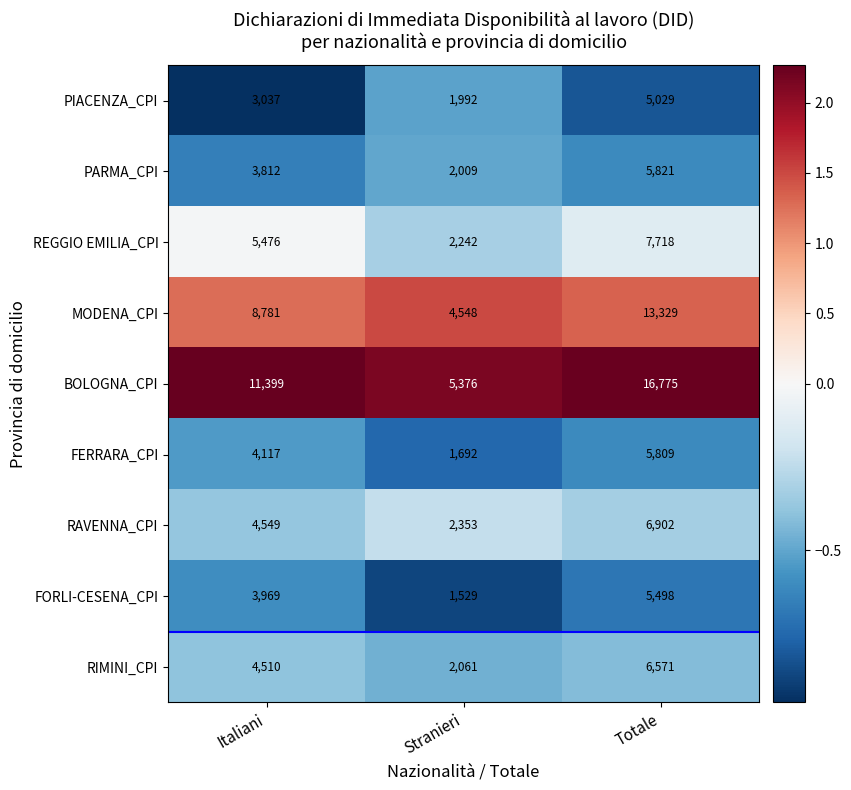

Which series has the largest total across all categories?

BOLOGNA_CPI